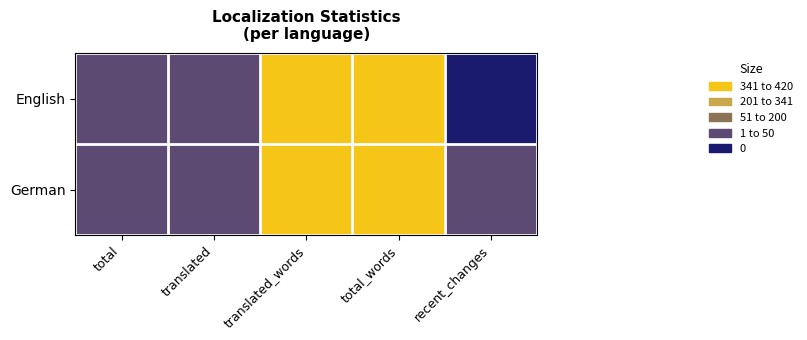

What is the greatest value displayed?

386